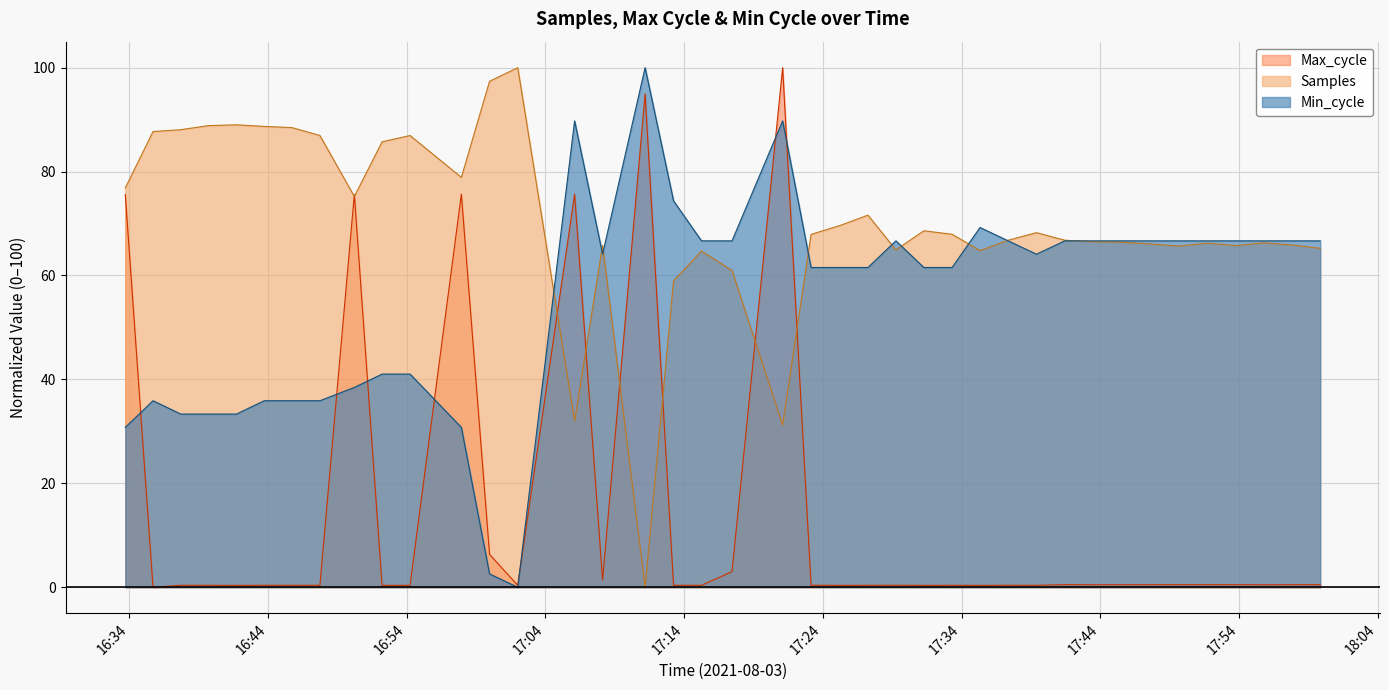

What position from the right is 2021/08/03 17:11:11?

24